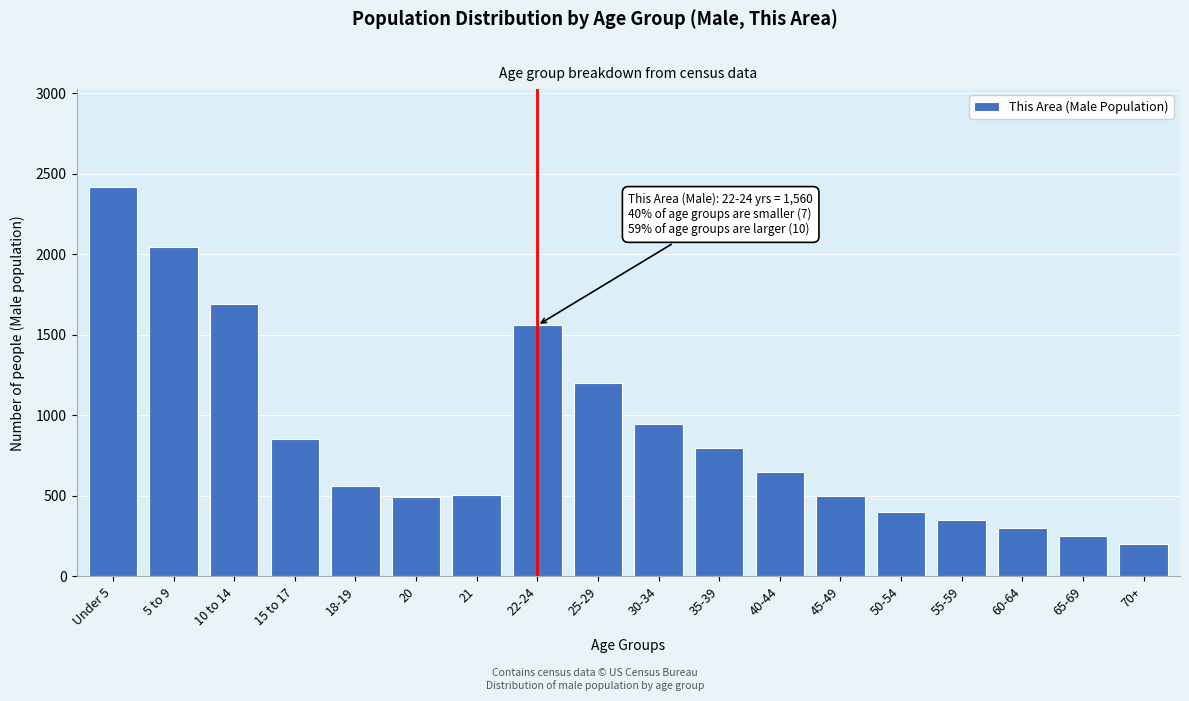

What is the maximum value shown in the chart?

2421